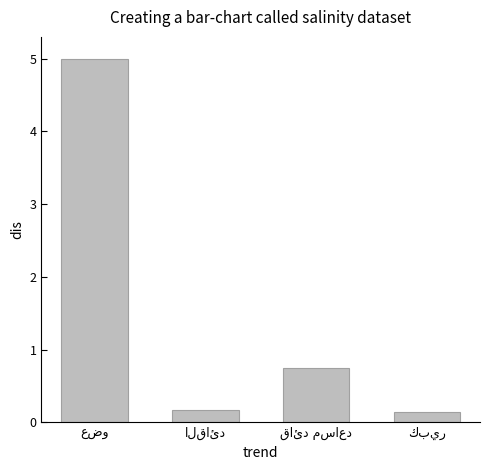

Does the chart contain any negative values?

No